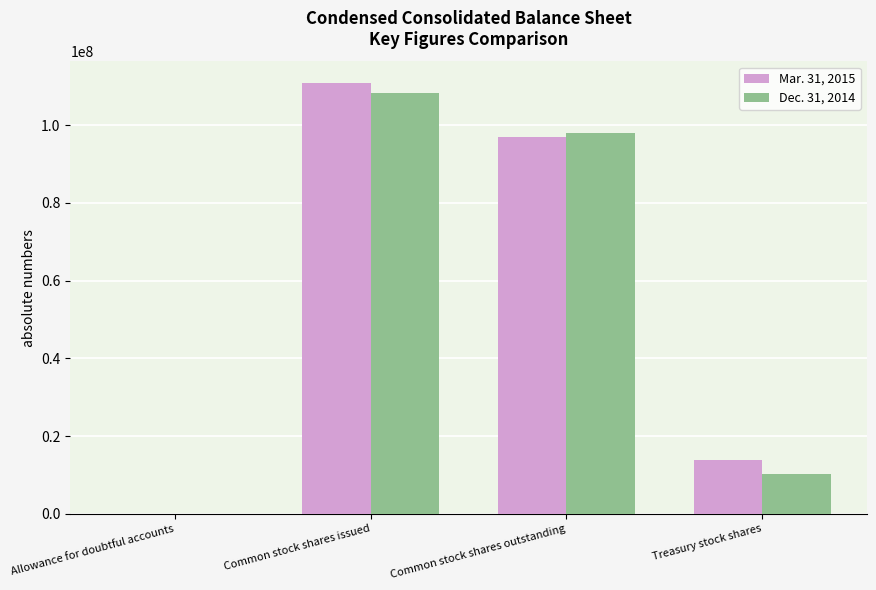

The Dec. 31, 2014 series shows 4247991 at Treasury stock shares. True or false?

False